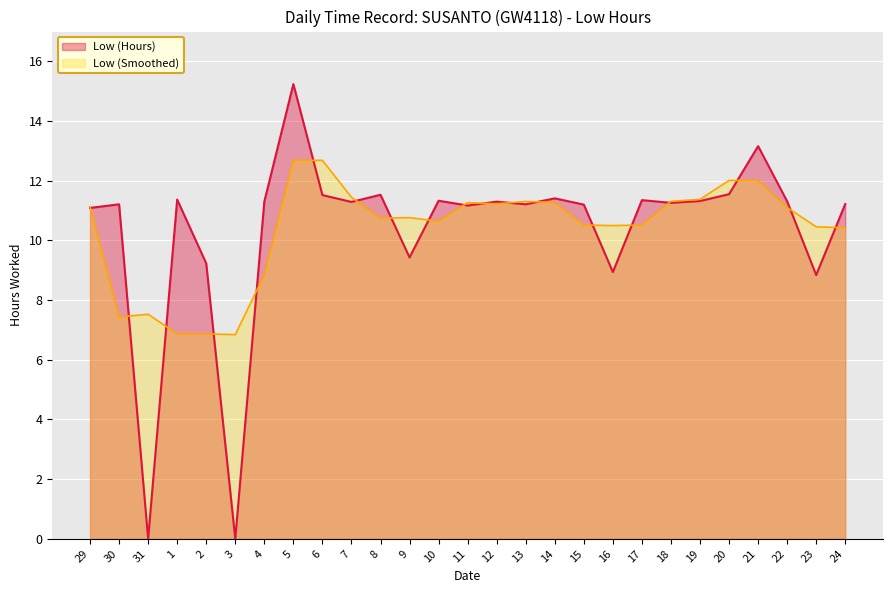

Rank the categories by value from lowest to highest.

31, 3, 23, 16, 2, 9, 29, 11, 15, 30, 13, 24, 18, 7, 4, 12, 22, 19, 10, 17, 1, 14, 6, 8, 20, 21, 5